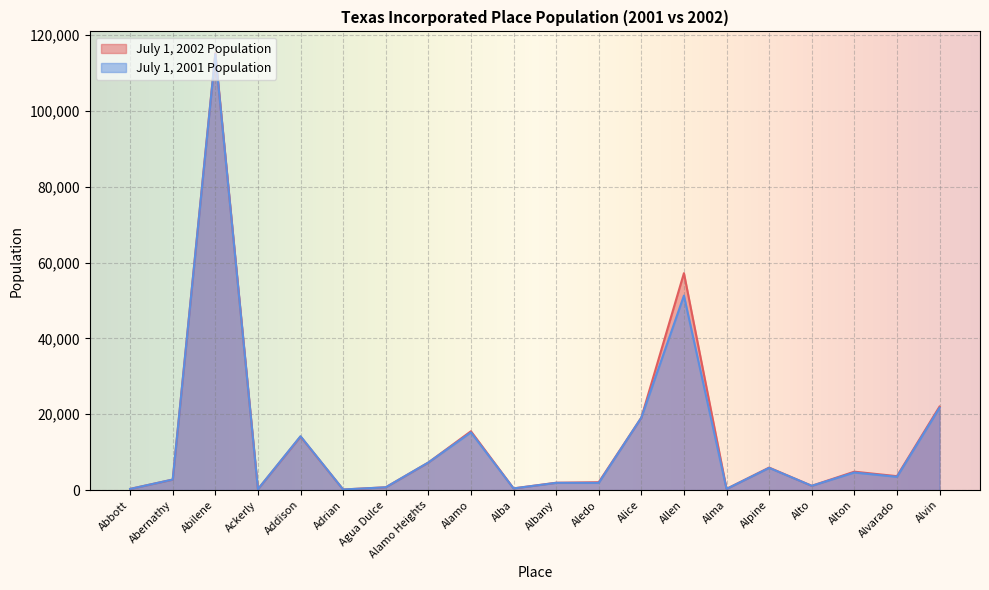

Rank the series by their maximum value, from highest to lowest.

July 1, 2002 Population, July 1, 2001 Population